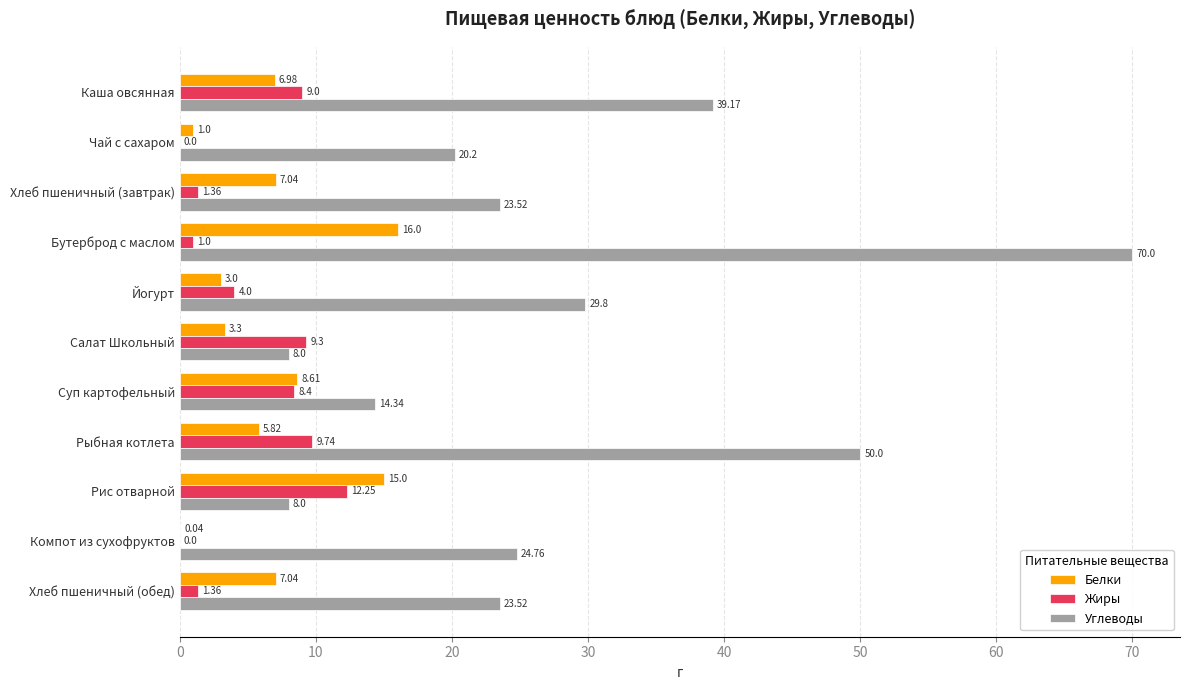

What is the sum of the Жиры values at Чай с сахаром and Каша овсянная?

9.0